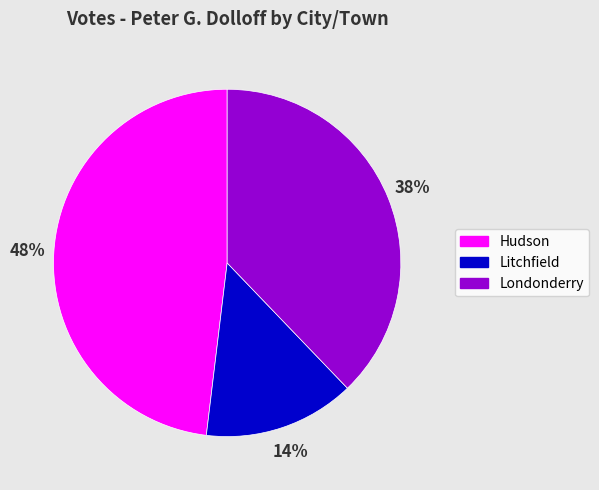

Approximately how many times larger is the value at Hudson compared to Londonderry?

1.3